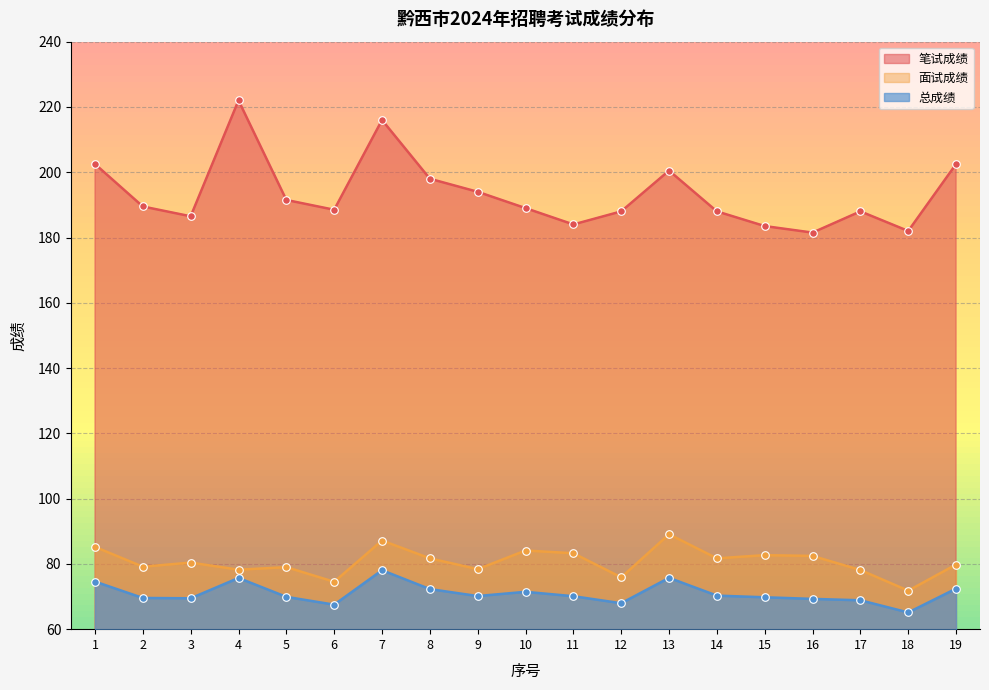

What is the total value across all series at 16?

333.2